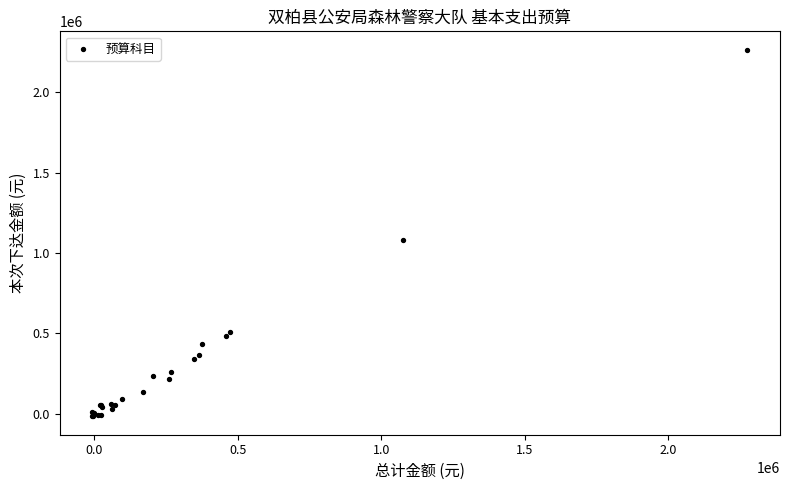

What Y value in the scatter plot is closest to 1124284?

1079068.2